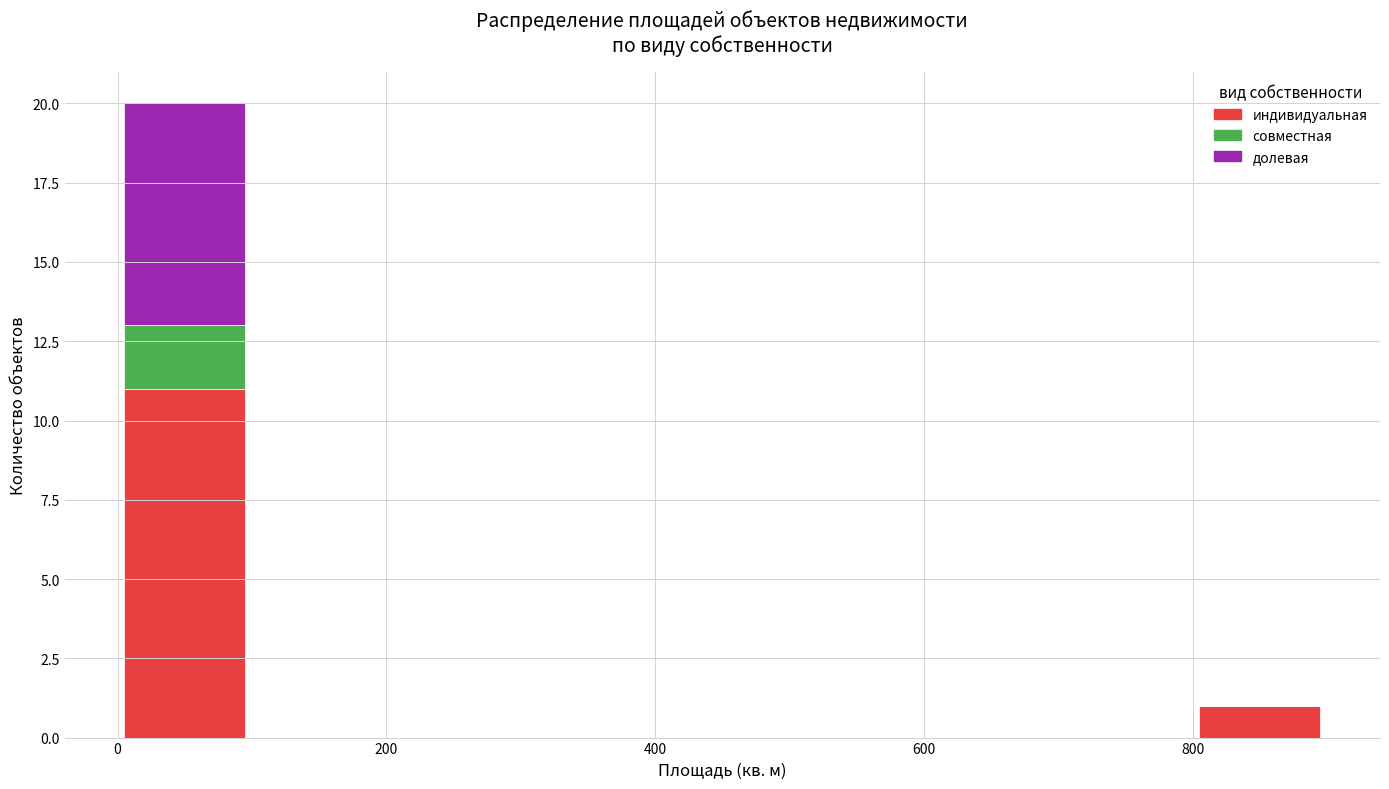

Reading left to right, transcribe this chart: for each stacked bar, give the range it covers on the x-axis and its total height. The values are not printed on the chart, so give them approximately, as read against the axis.

0 to 100: 20
100 to 200: 0
200 to 300: 0
300 to 400: 0
400 to 500: 0
500 to 600: 0
600 to 700: 0
700 to 800: 0
800 to 900: 1